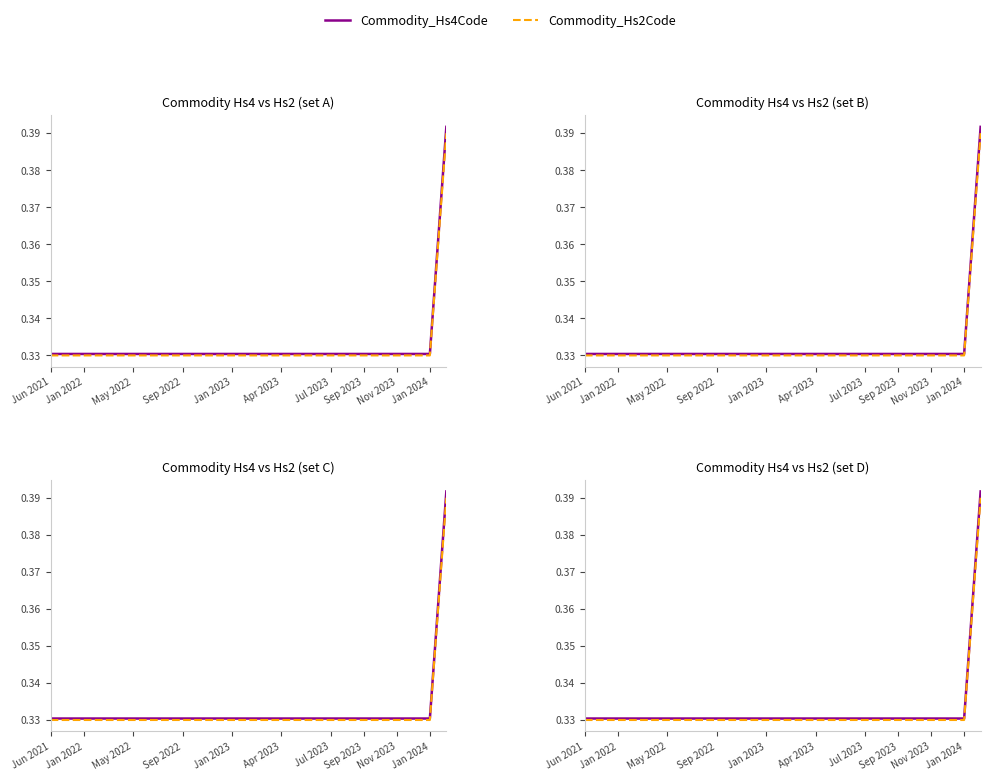

At which label is Commodity_Hs2Code closest to 0?

Jun 2021